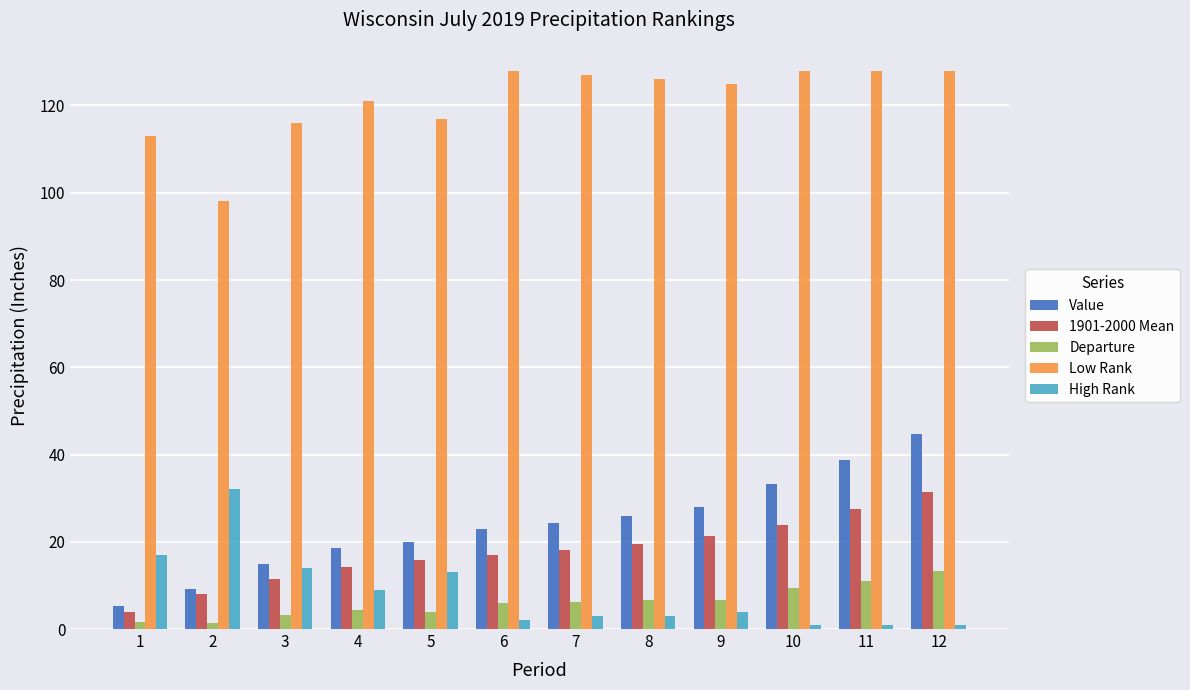

At 2, list the series in order from smallest to largest.

Departure, 1901-2000 Mean, Value, High Rank, Low Rank